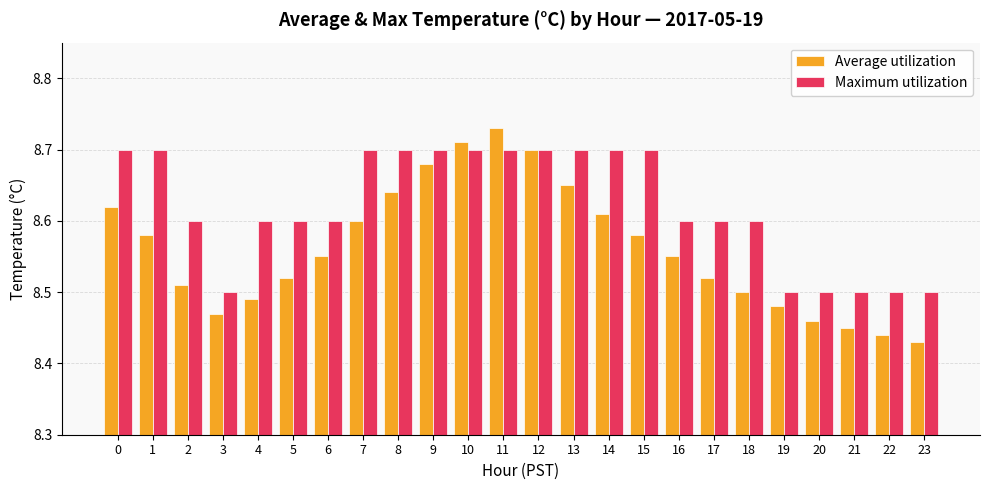

What is the spread (max minus min) of values at 0?

0.1